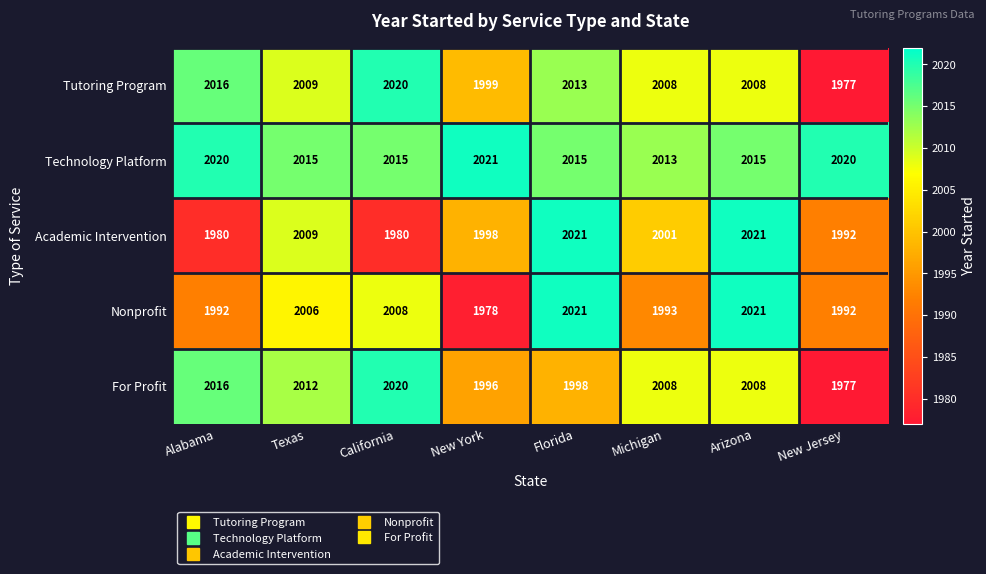

What is the difference between the For Profit values at Texas and California?

8